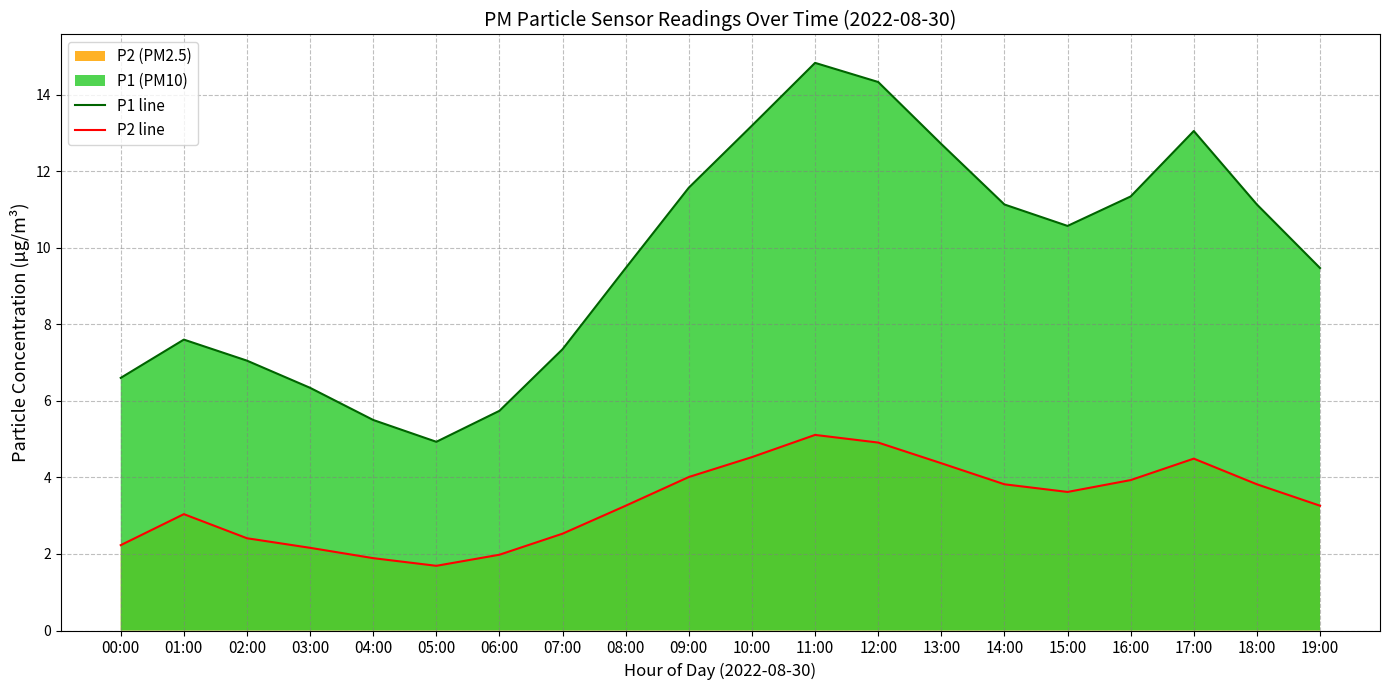

Reading left to right, list all the values displayed in this chart.

P1 line: 6.6	7.6	7.0	6.3	5.5	4.9	5.7	7.3	9.5	11.6	13.2	14.8	14.3	12.7	11.1	10.6	11.3	13.1	11.1	9.5
P2 line: 2.2	3.0	2.4	2.2	1.9	1.7	2.0	2.5	3.3	4.0	4.5	5.1	4.9	4.4	3.8	3.6	3.9	4.5	3.8	3.3